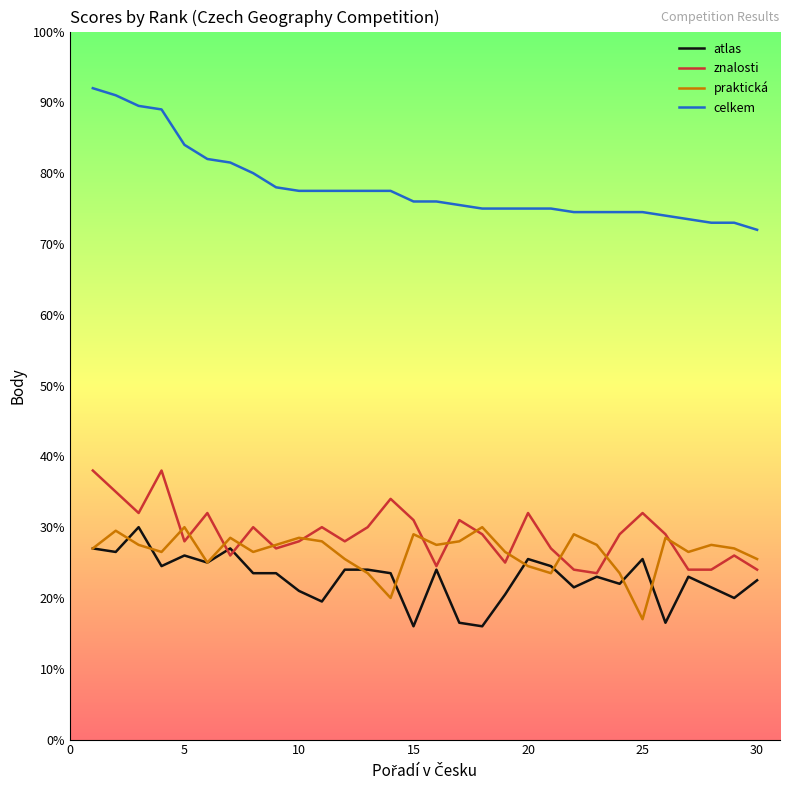

What is the smallest value displayed?

16.0